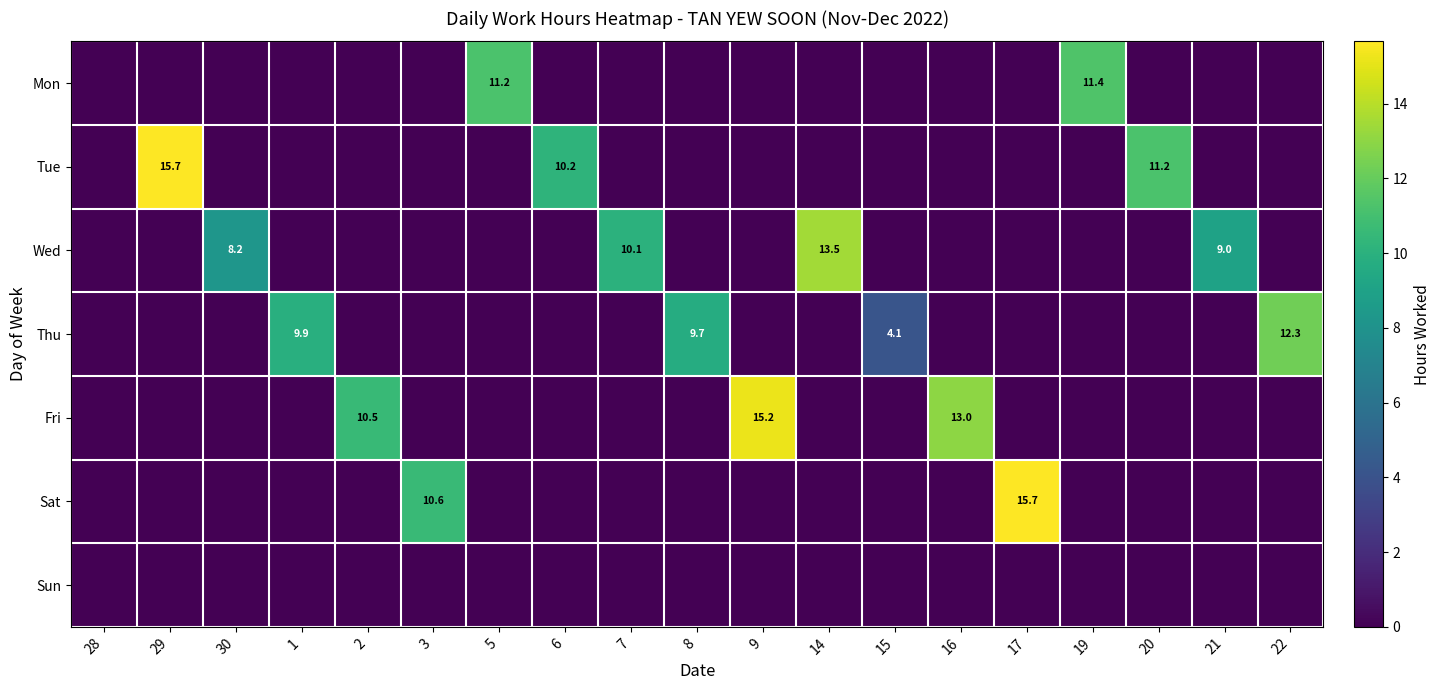

What is the sum of all Wed values?

40.8